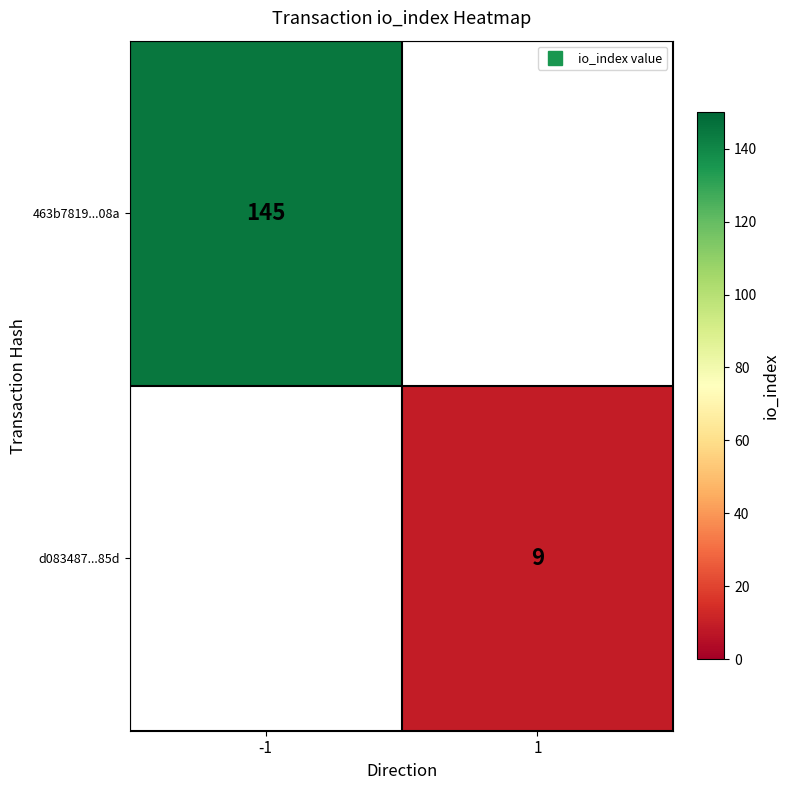

Rank the series by their maximum value, from highest to lowest.

463b7819...08a, d083487...85d